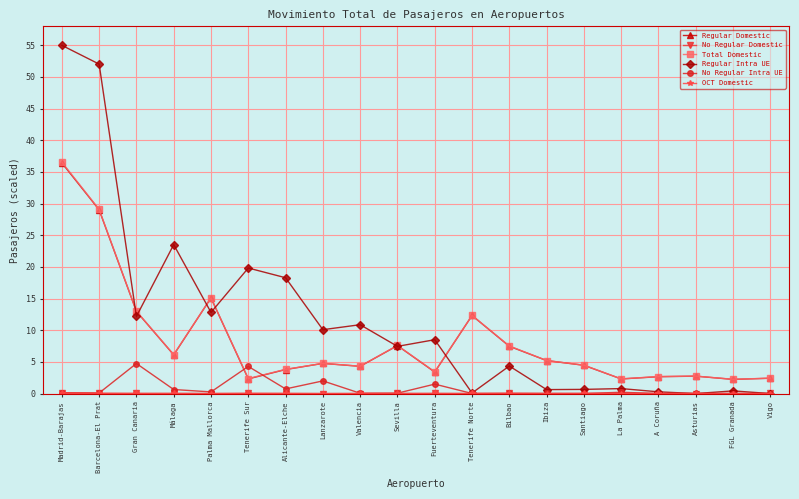

What is the highest value of the No Regular Intra UE series?

4.7